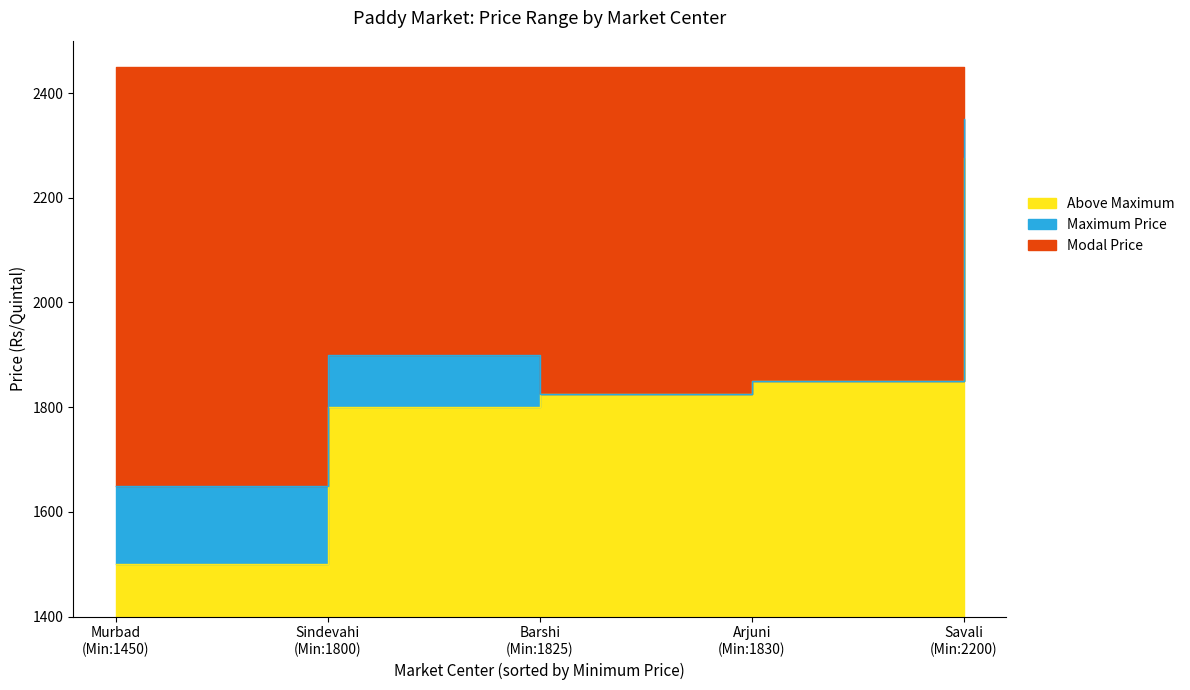

What is the average value of the Maximum Price series?

1915